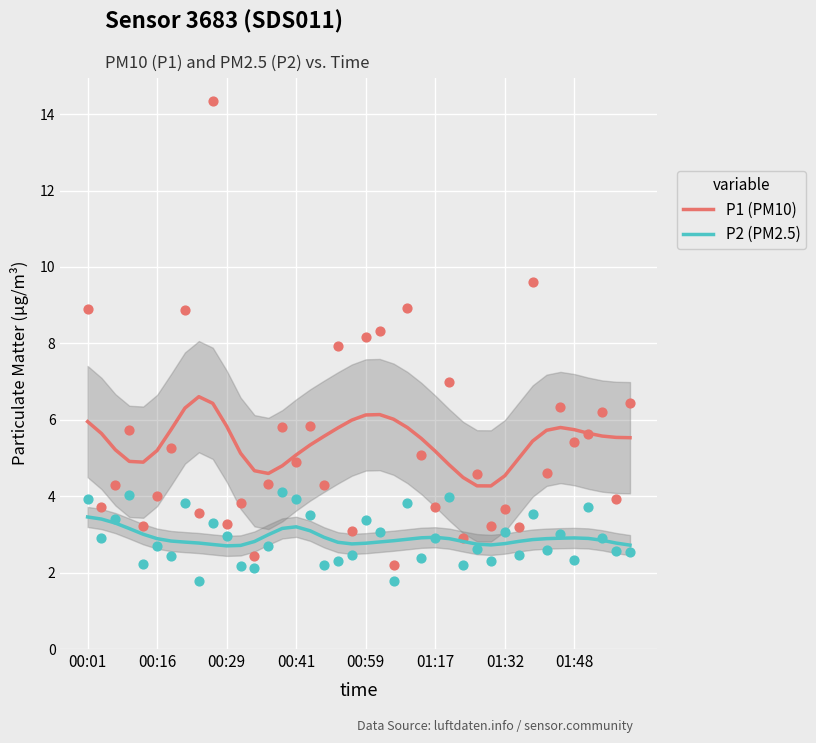

True or false: P1 (PM10) and P2 (PM2.5) intersect in this chart.

False